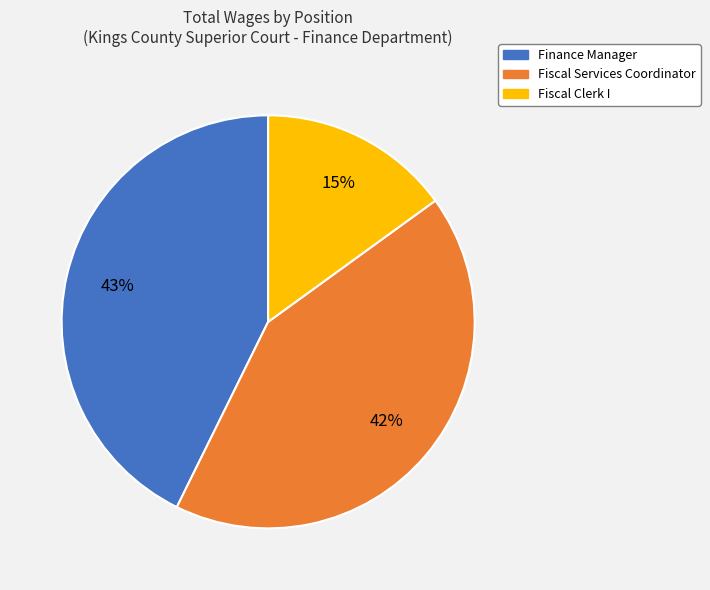

What is the ratio of the value at Fiscal Services Coordinator to the value at Finance Manager?

1.0